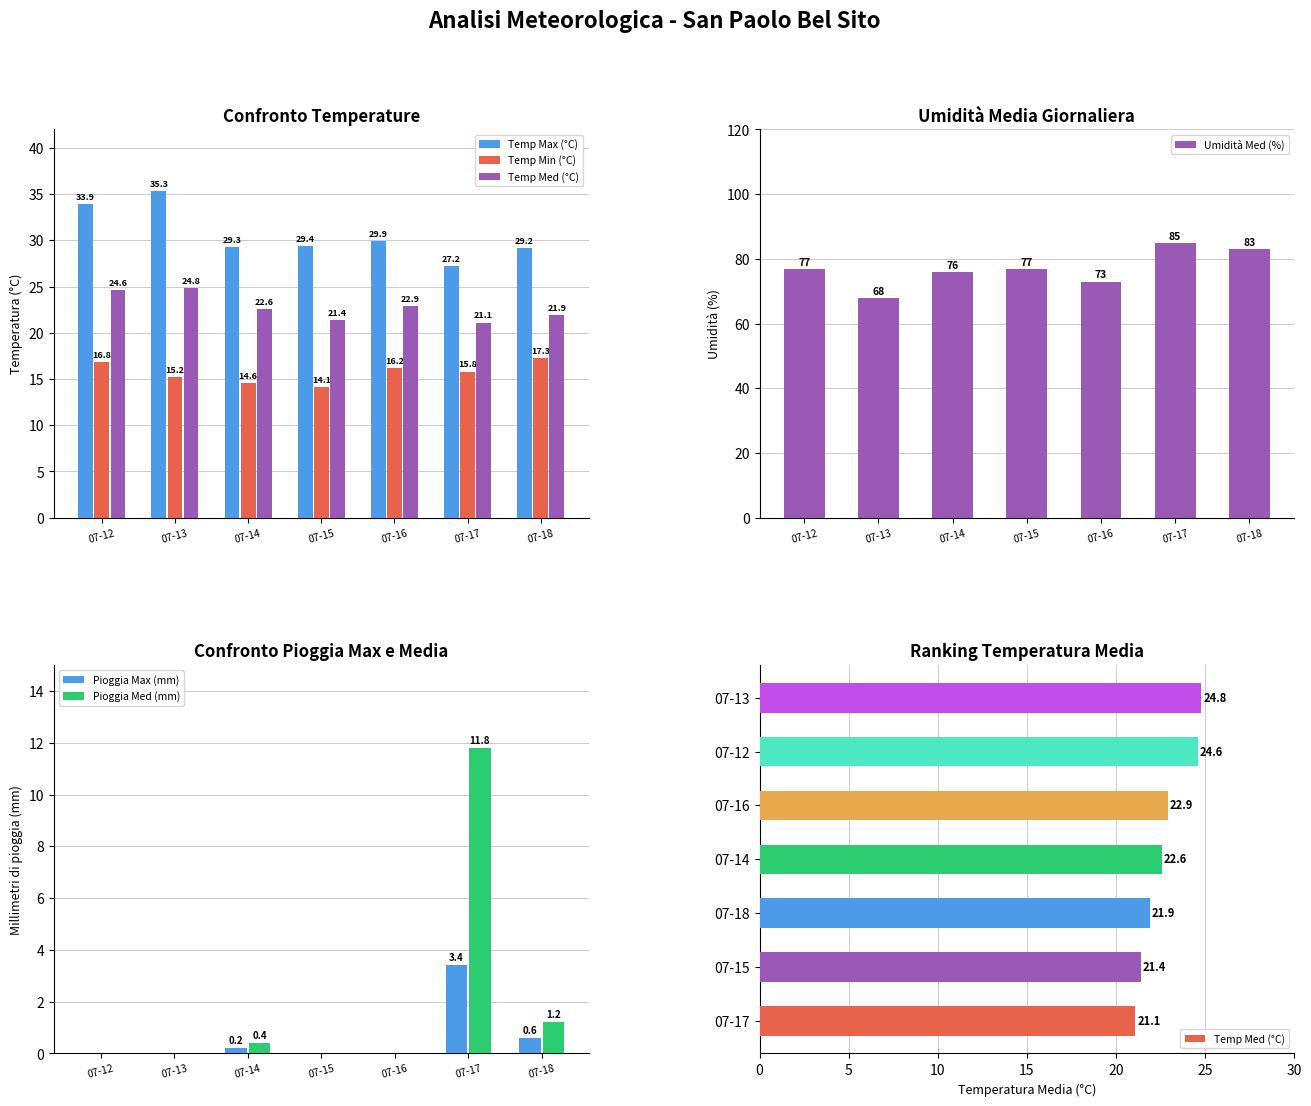

What is the difference between the second highest and minimum values in the Temp Max (°C) series?

6.7